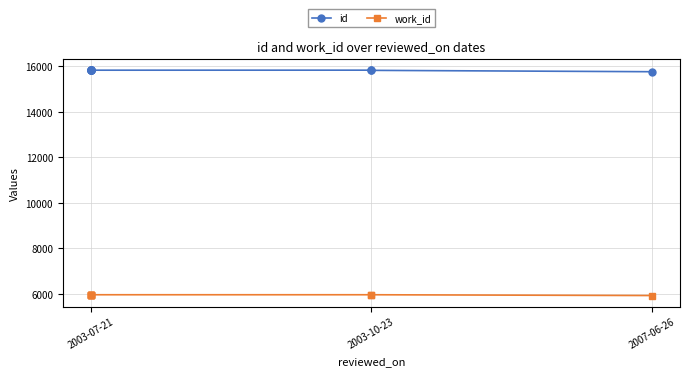

At 2003-07-21, list the series in order from largest to smallest.

id, work_id